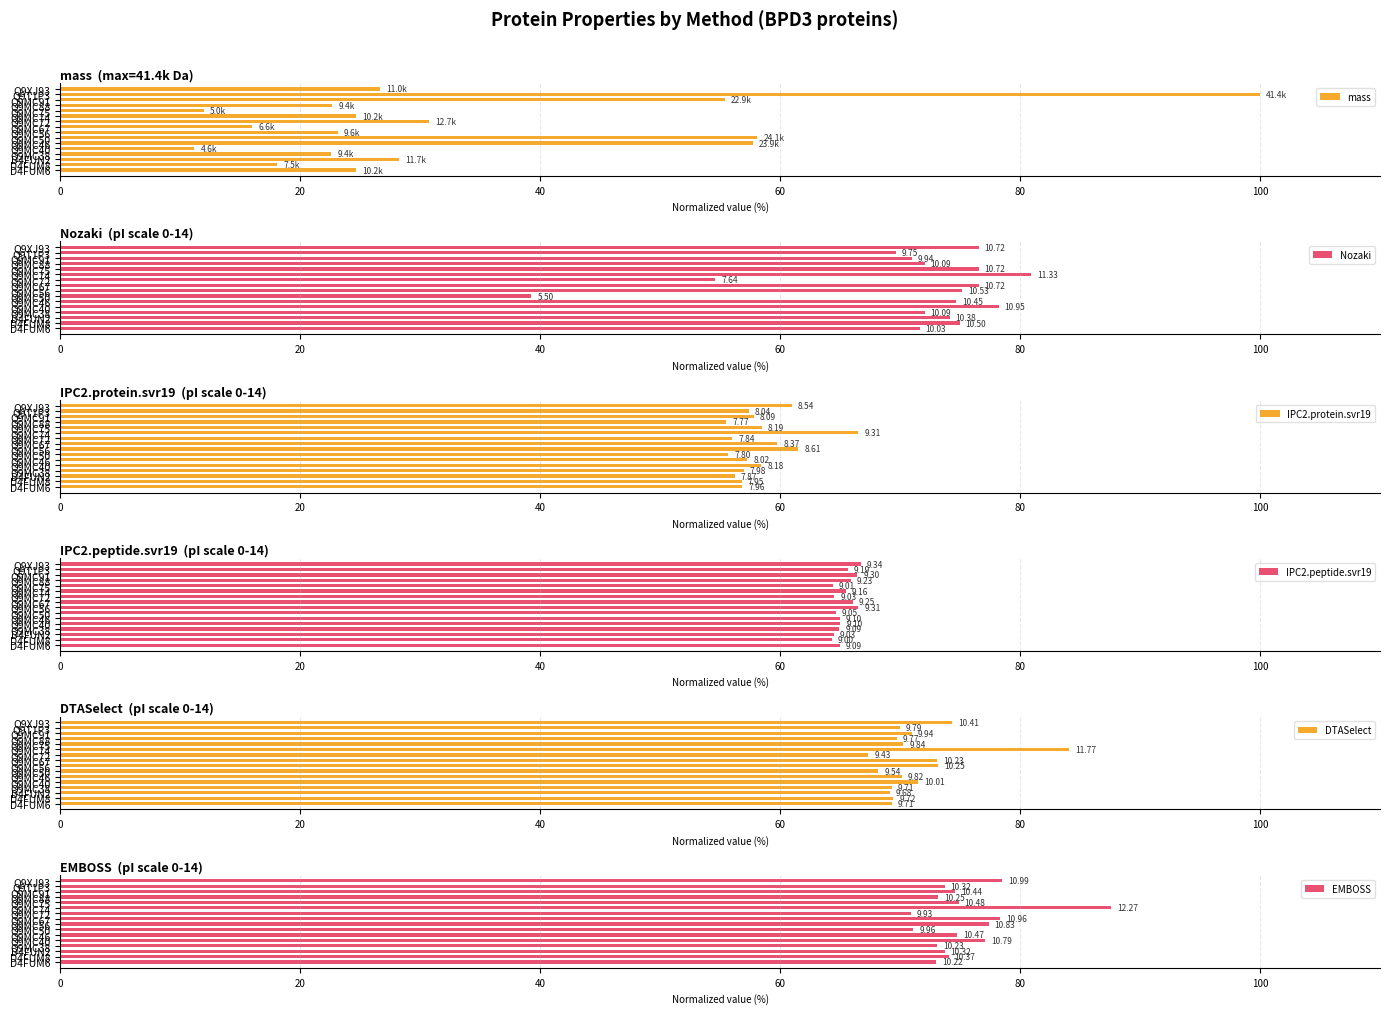

What is the difference between the maximum and minimum values in the mass series?

88.8